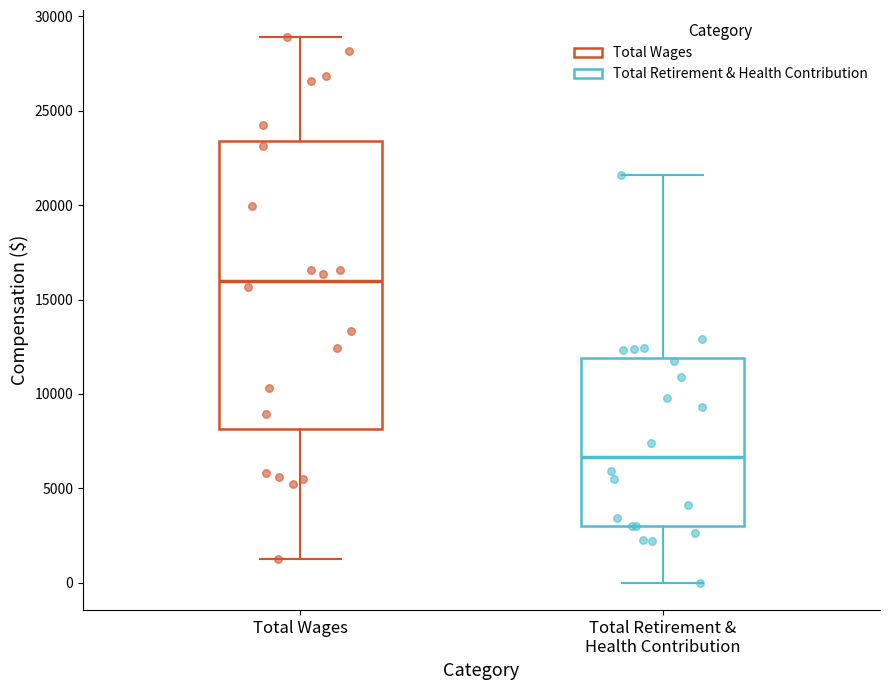

Reading left to right, read every box against the y-axis: the position of its median line, the range the box covers, and the ends of its whiskers. The values are not printed on the chart, so give them approximately, as read against the axis.

Total Wages: median 16000, box 8000 to 23500, whiskers 1500 to 29000
Total Retirement & Health Contribution: median 6500, box 3000 to 12000, whiskers 0 to 21500